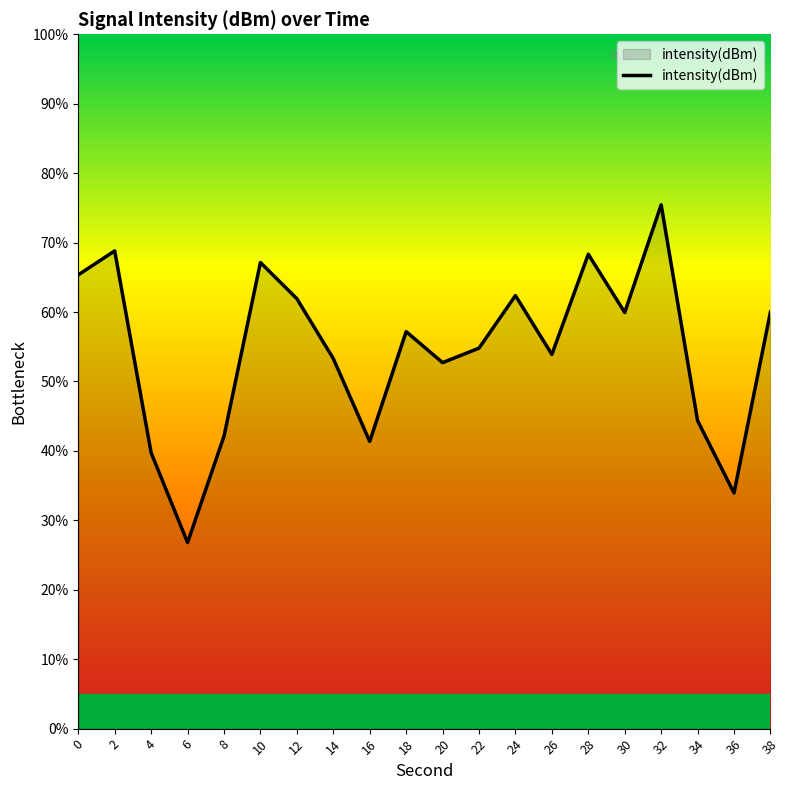

True or false: the data shows 14.2 at 16.

False